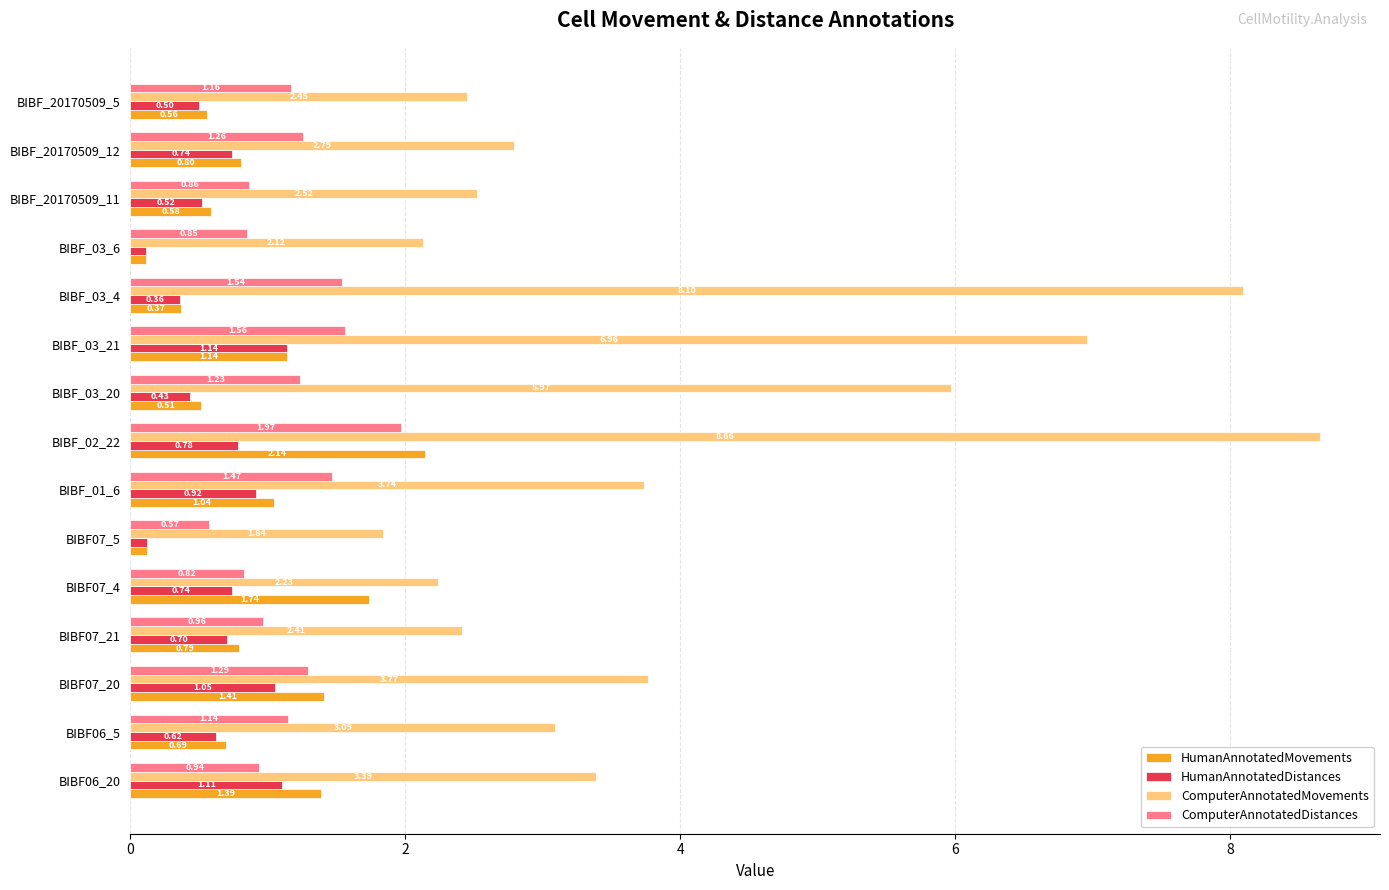

Rank the series by their maximum value, from lowest to highest.

HumanAnnotatedDistances, ComputerAnnotatedDistances, HumanAnnotatedMovements, ComputerAnnotatedMovements